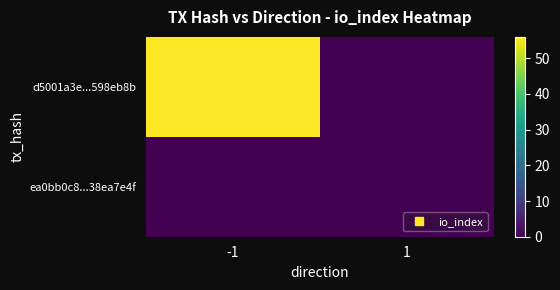

Which category has the highest value across all series?

-1